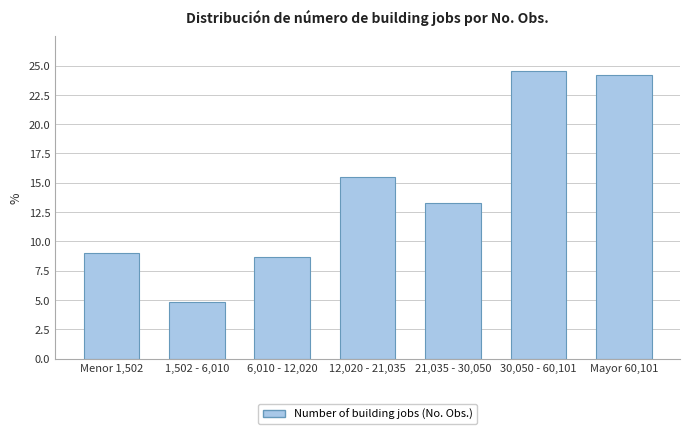

Reading left to right, transcribe all the data shown in this chart.

9.0	4.8	8.7	15.5	13.3	24.5	24.2